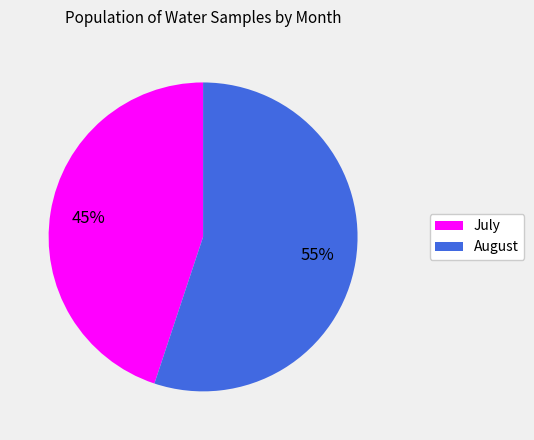

Is there any slice that represents more than half of the pie?

Yes